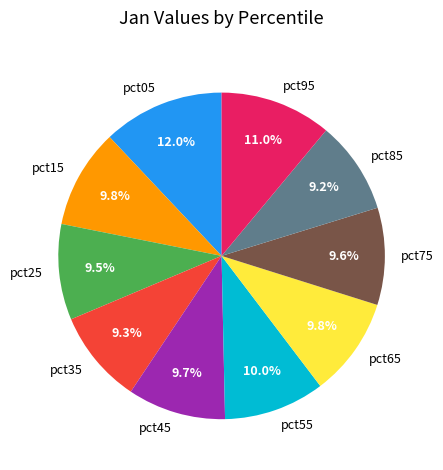

To the nearest percent, what percentage of the pie is pct95?

11%